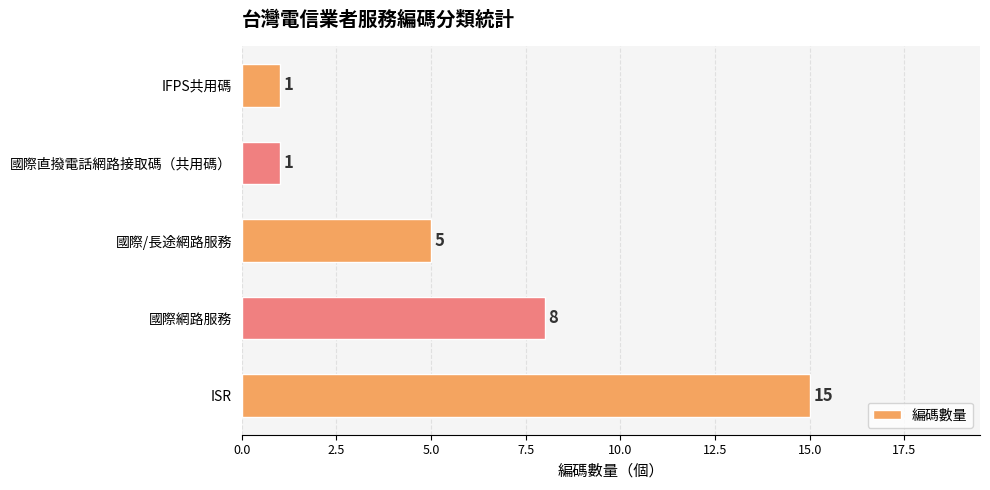

Reading bottom to top, extract all data points from this chart.

15	8	5	1	1